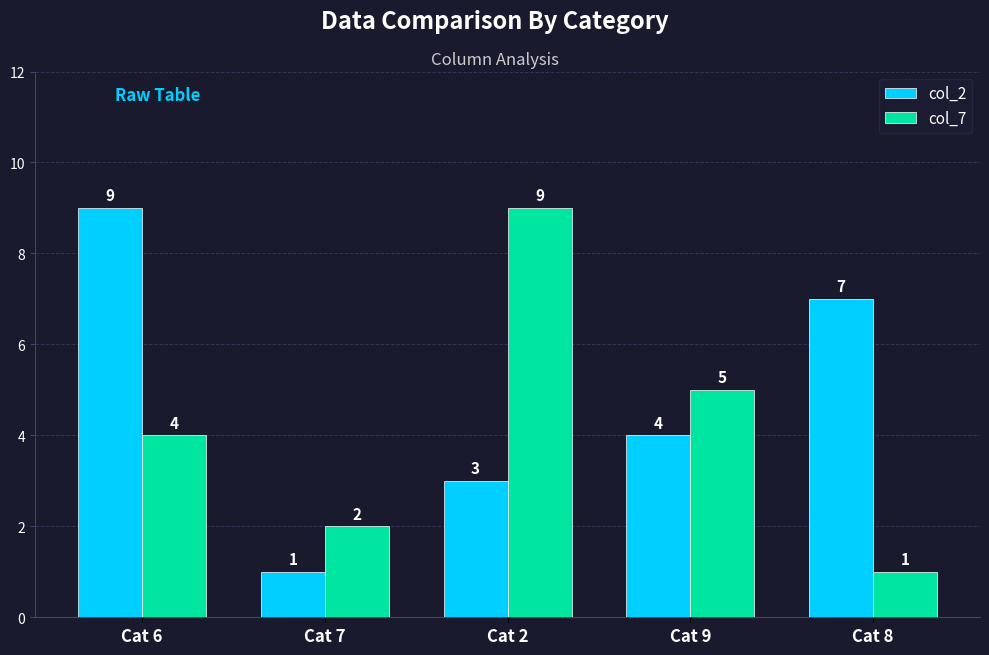

What is the difference between the maximum and minimum values in the col_7 series?

8